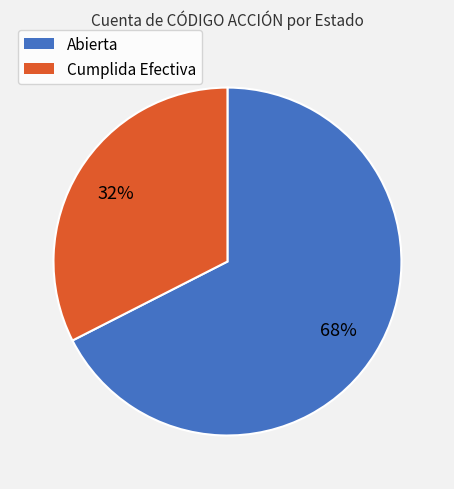

How many slices are in this pie chart?

2